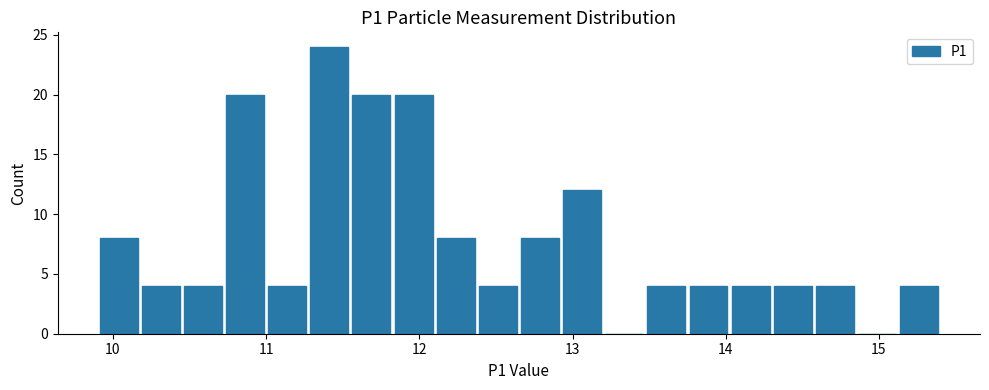

Read against the x-axis, roughly where is the centre of the tallest bar?

11.4